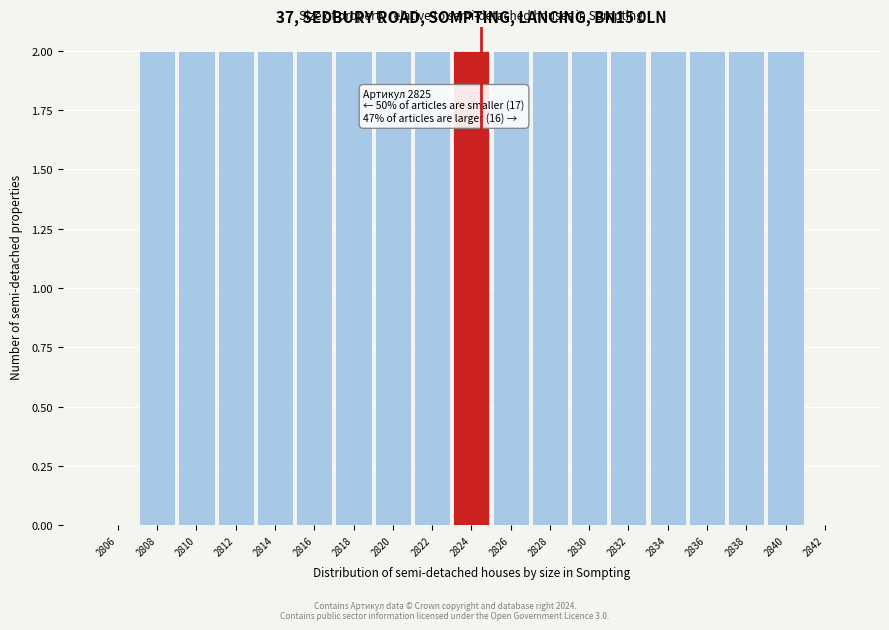

Reading left to right, transcribe all the data shown in this chart.

2806=0	2808=2	2810=2	2812=2	2814=2	2816=2	2818=2	2820=2	2822=2	2824=2	2826=2	2828=2	2830=2	2832=2	2834=2	2836=2	2838=2	2840=2	2842=0